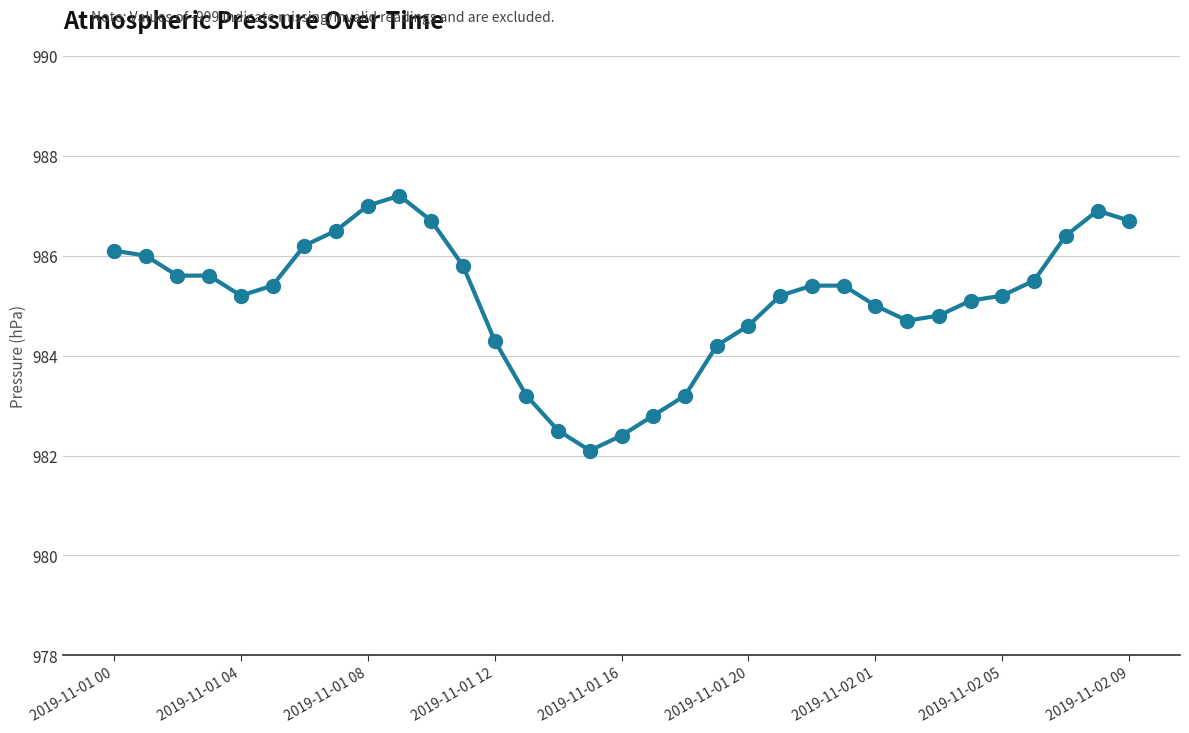

What is the difference between the second highest and second lowest values?

4.6